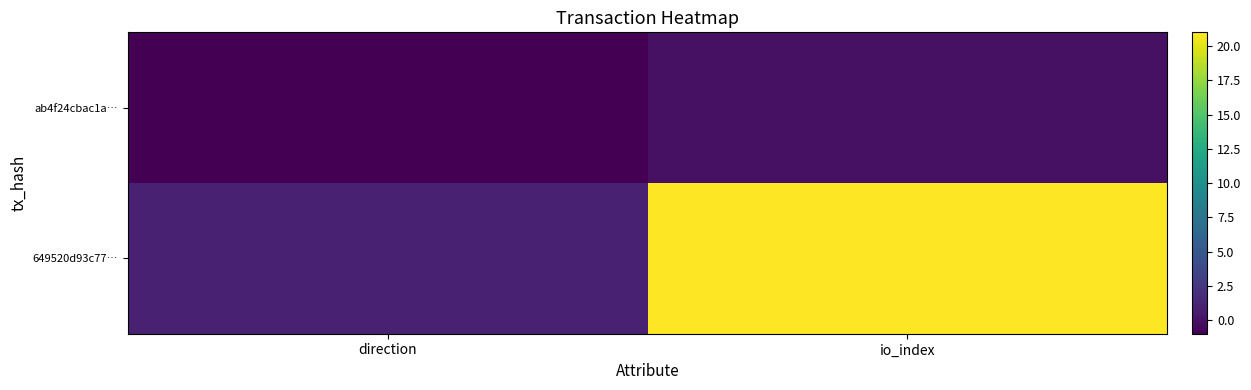

Reading left to right, transcribe all the data shown in this chart.

ab4f24cbac1a…: direction=-1	io_index=0
649520d93c77…: direction=1	io_index=21